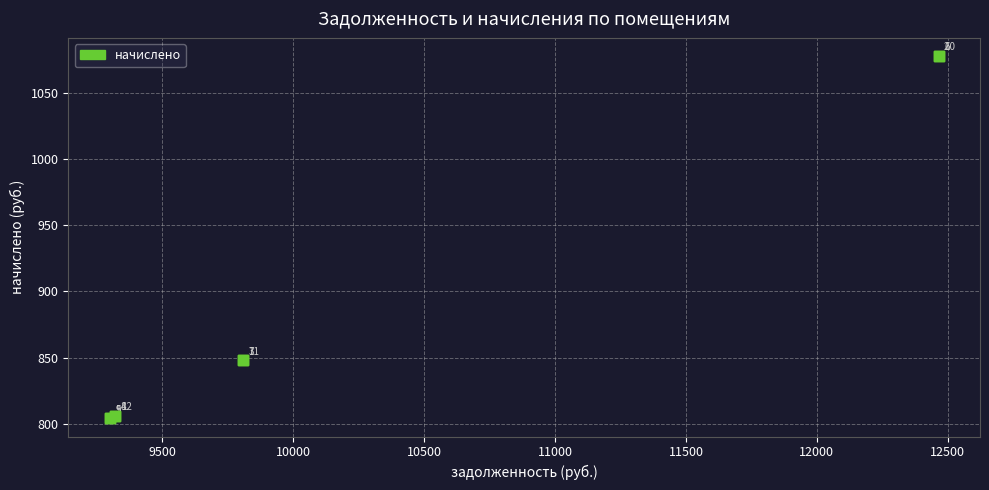

What Y value in the scatter plot is closest to 940?

847.9